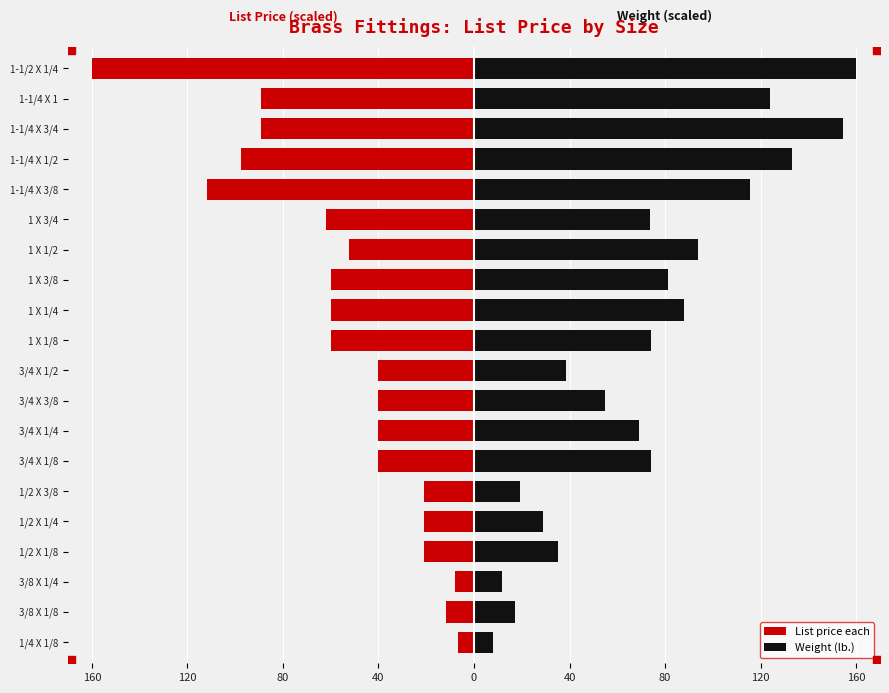

What is the sum of all Weight (lb.) values?

1452.8